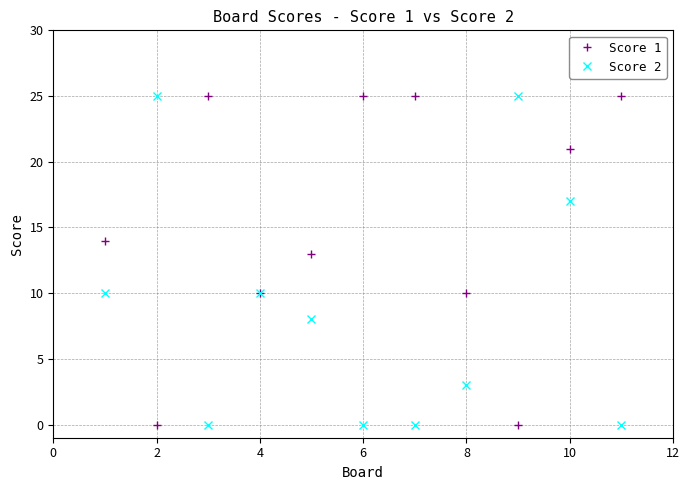

How many lines are shown in the chart?

2